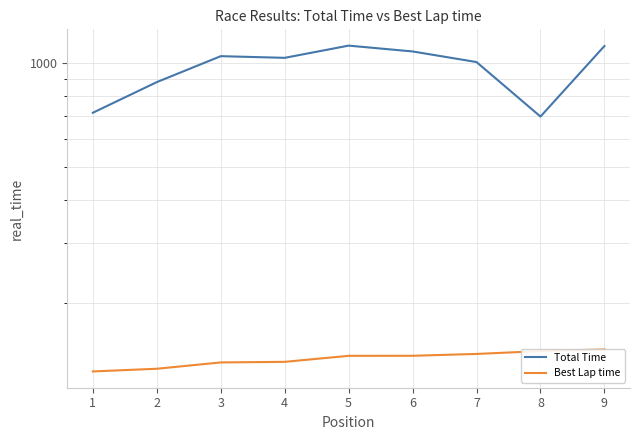

True or false: Best Lap time has a value of 207.5 at 6.

False